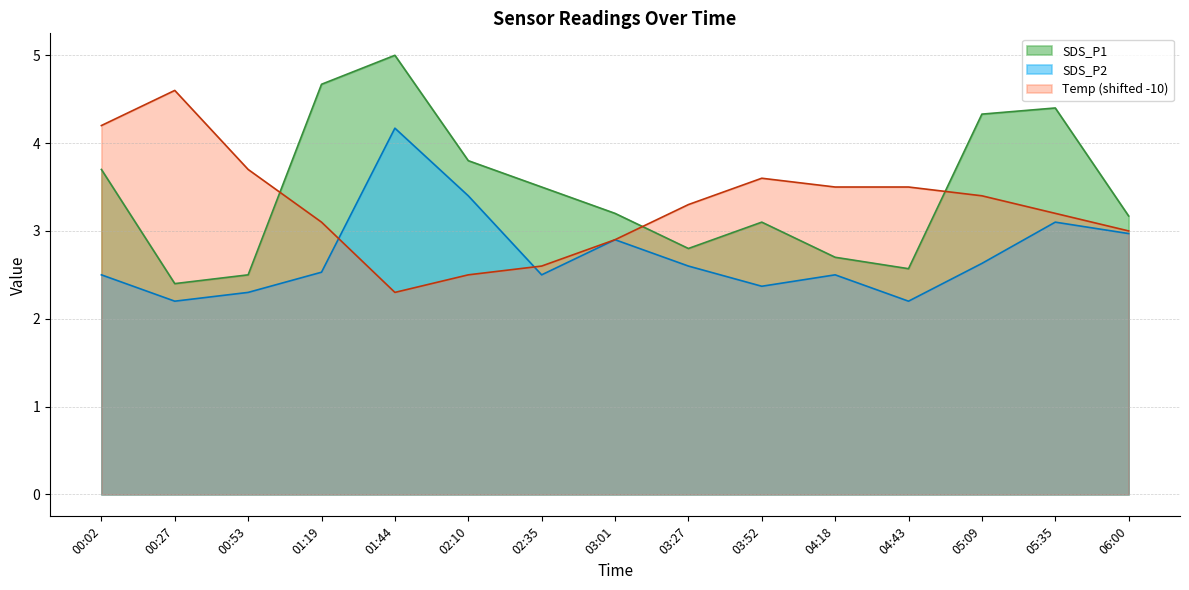

True or false: Temp has more than 2 interior local peaks.

False